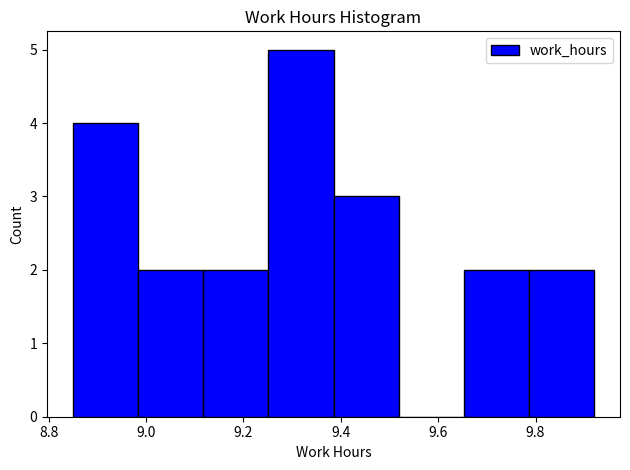

Reading left to right, list every bar in this chart as the range it spans on the x-axis followed by its height. Neither the bar edges nor the heights are printed on the chart, so give them approximately, as read against the axes.

8.86 to 8.98: 4
8.98 to 9.12: 2
9.12 to 9.26: 2
9.26 to 9.38: 5
9.38 to 9.52: 3
9.52 to 9.66: 0
9.66 to 9.78: 2
9.78 to 9.92: 2